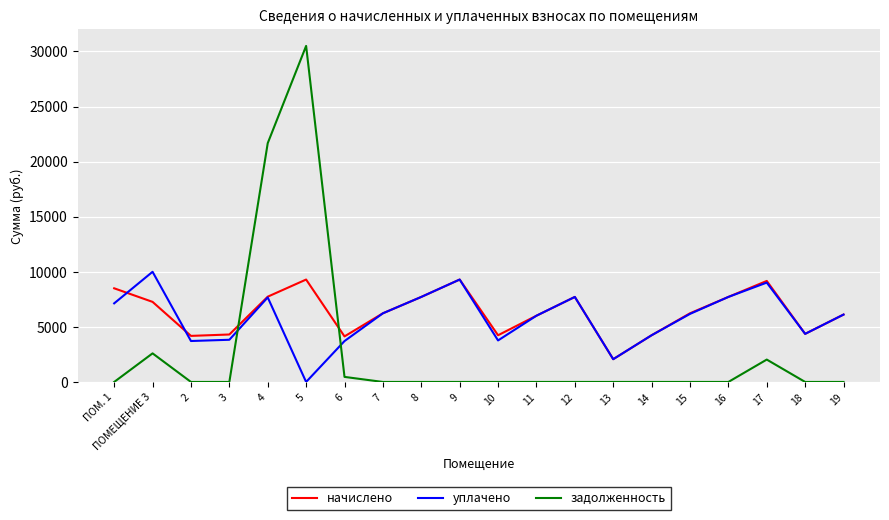

Rank the series by their maximum value, from lowest to highest.

начислено, уплачено, задолженность